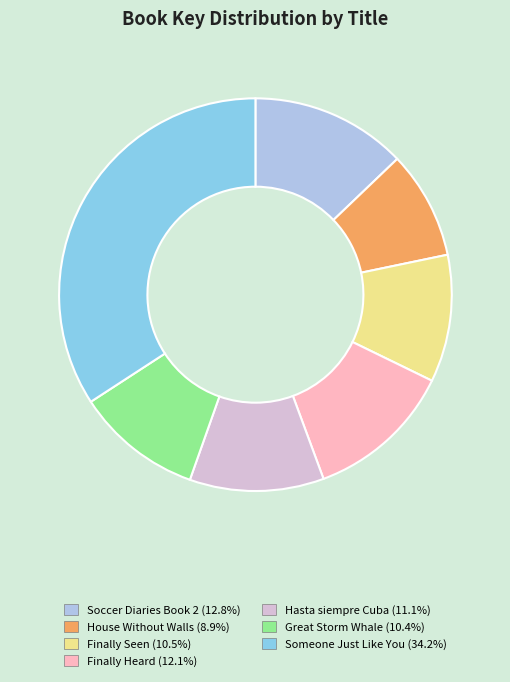

Count the number of slices in the pie.

7